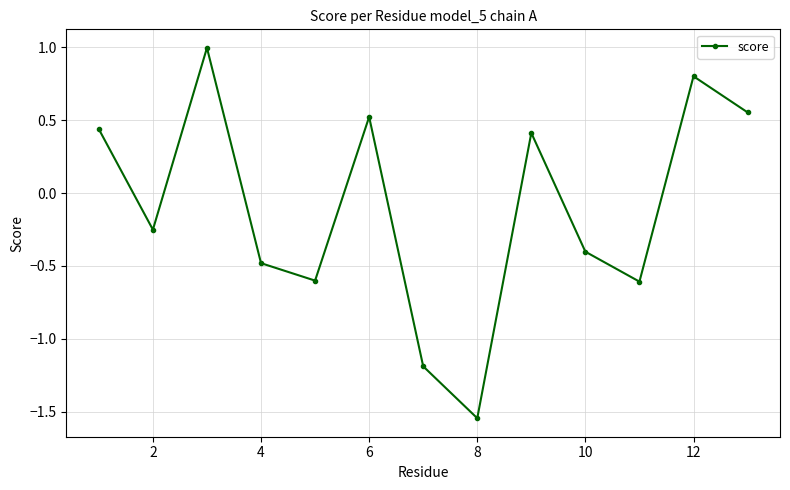

What is the sum of all values?

-1.3